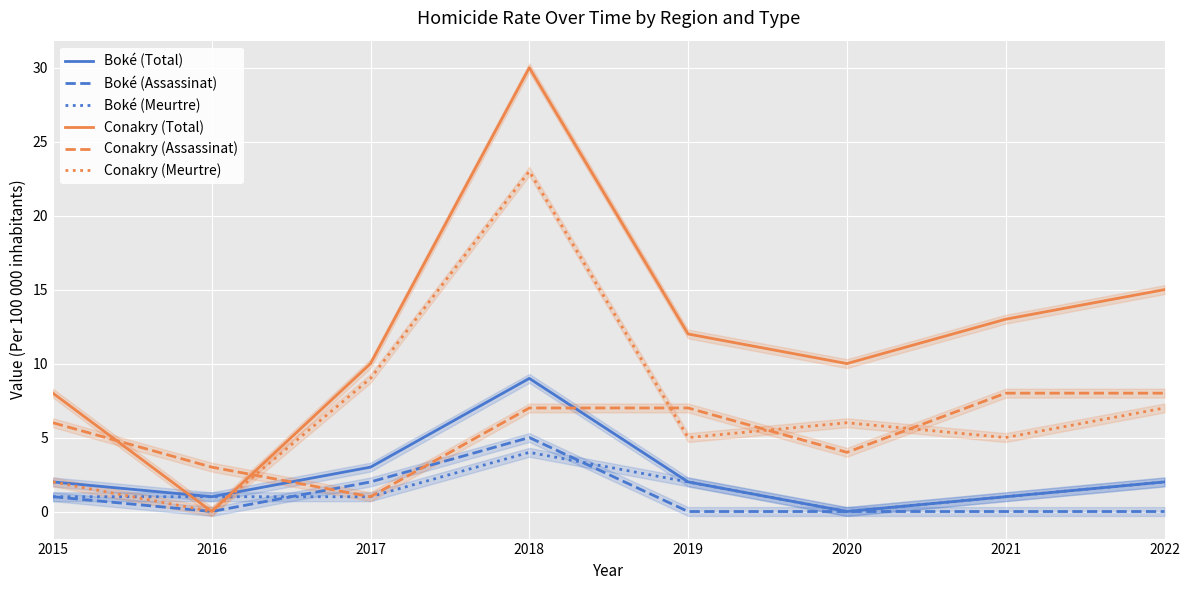

True or false: Boké (Total) has more than 0 points higher than both neighbors.

True